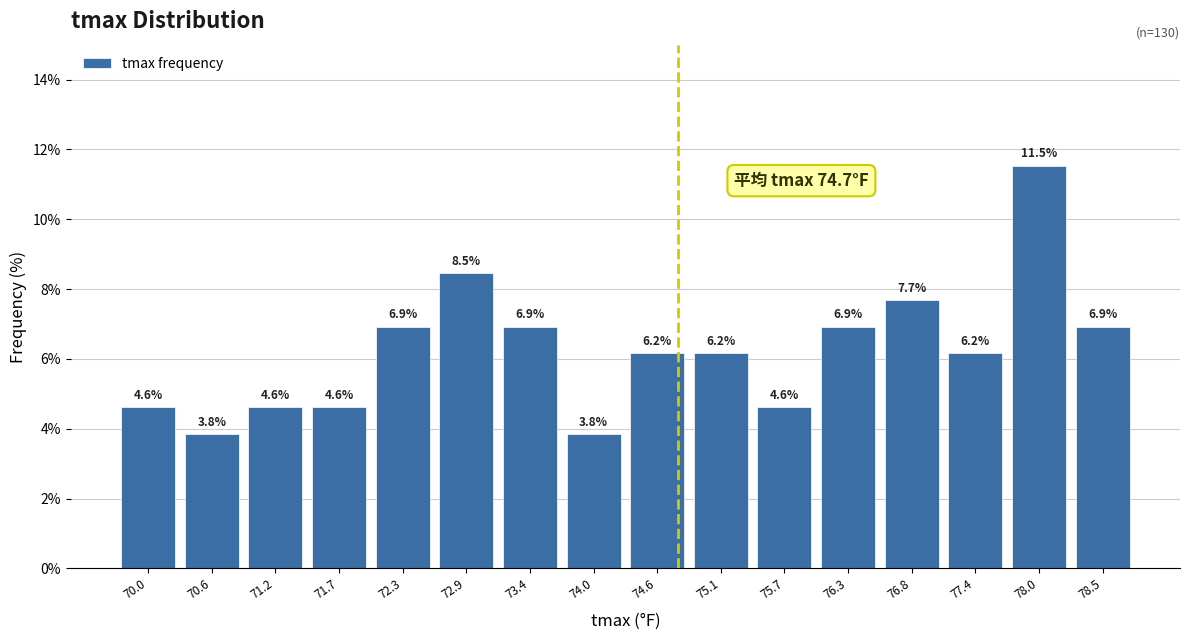

Which range on the x-axis has the tallest bar?

77.7 to 78.2